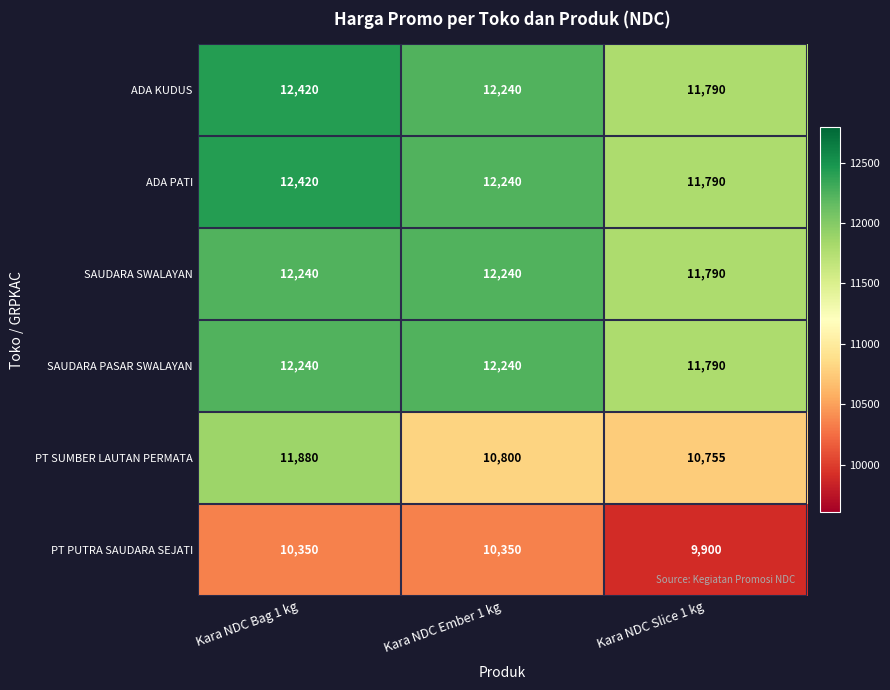

Rank the categories by ADA PATI value from highest to lowest.

Kara NDC Bag 1 kg, Kara NDC Ember 1 kg, Kara NDC Slice 1 kg